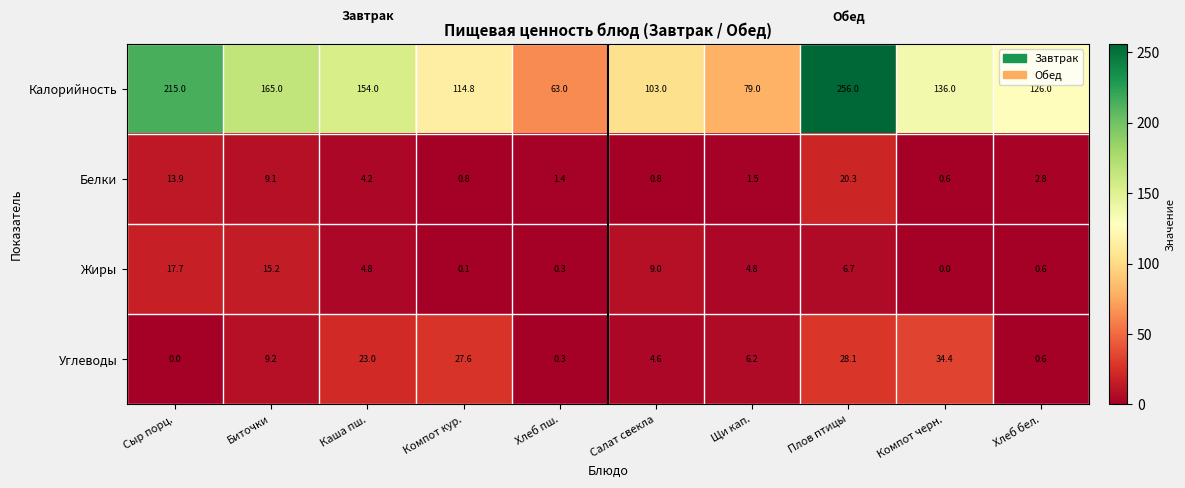

The value of Жиры at Хлеб бел. is 0.6. True or false?

True